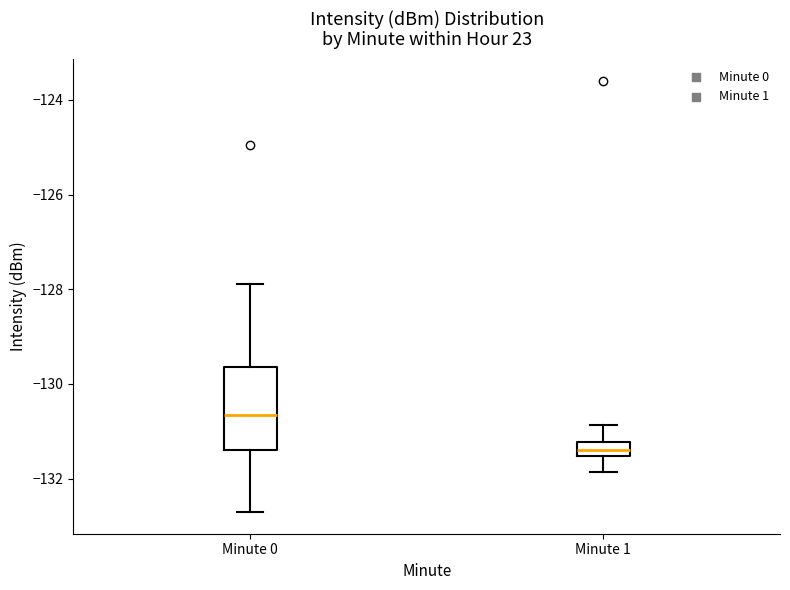

Which box's median line is the highest?

Minute 0